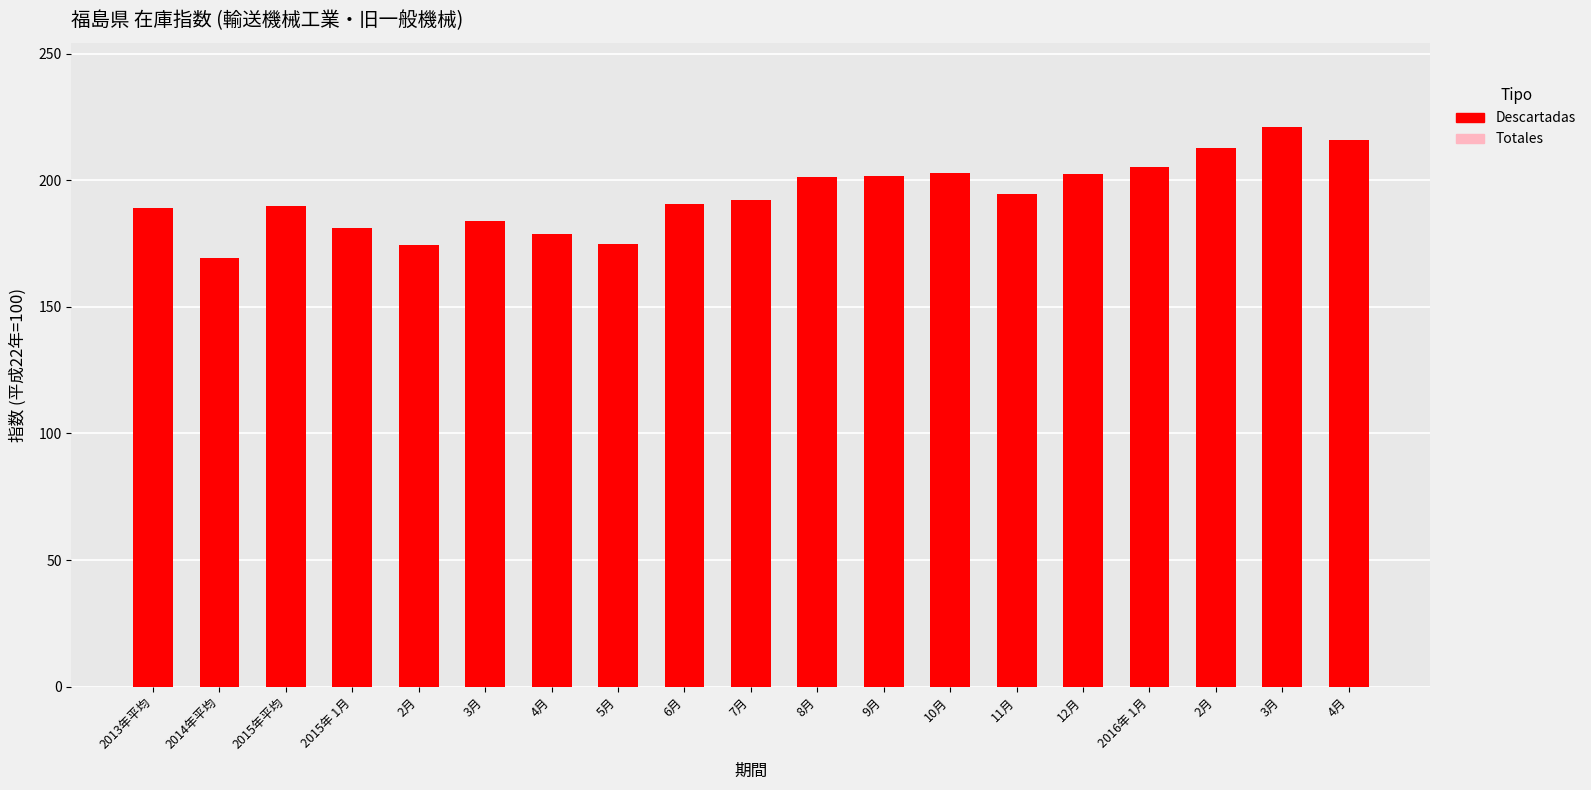

Where does the Descartadas series first go above 192?

7月